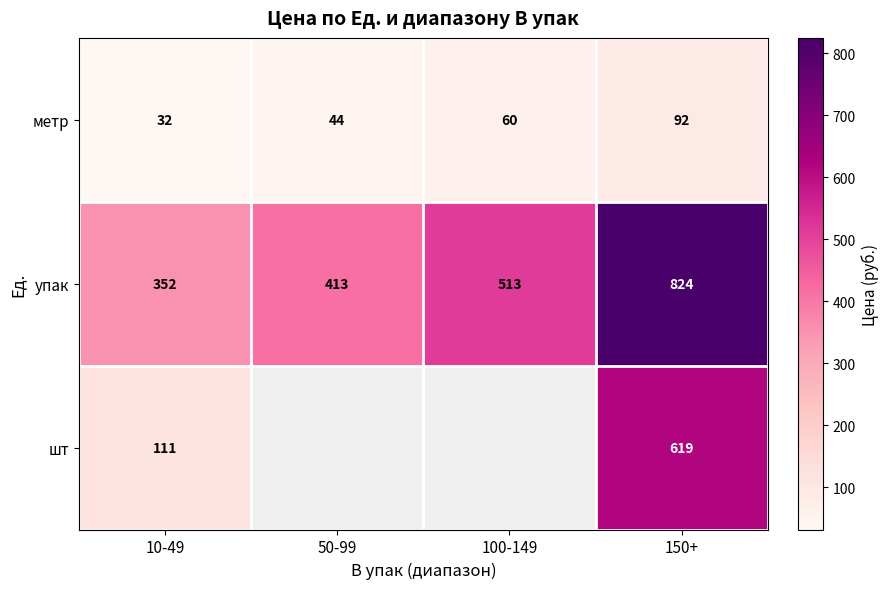

At 150+, list the series in order from smallest to largest.

метр, шт, упак